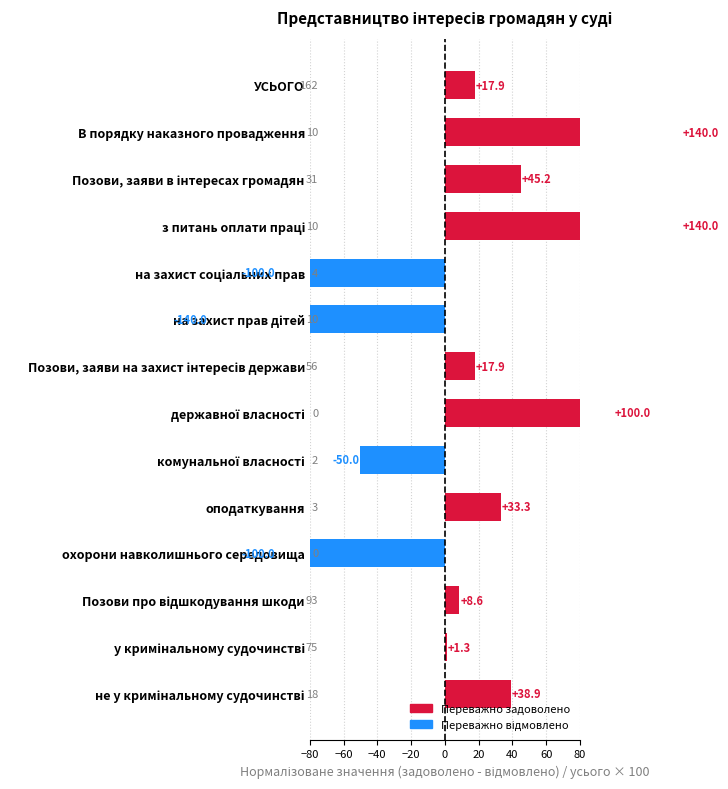

Count the number of data series in this chart.

1